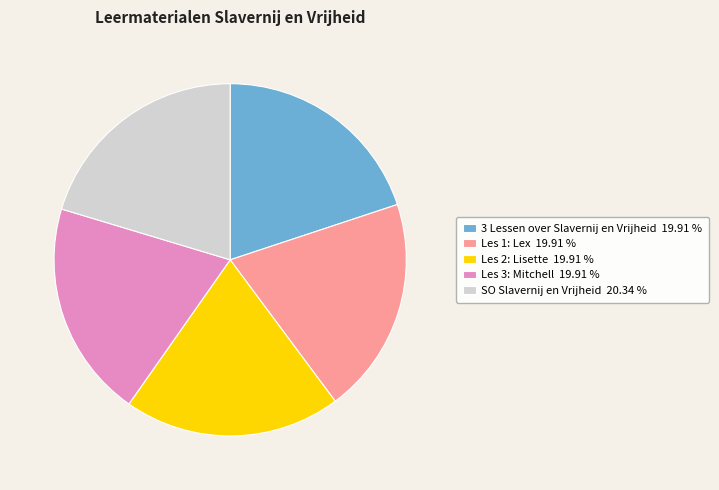

How many segments does this pie chart have?

5